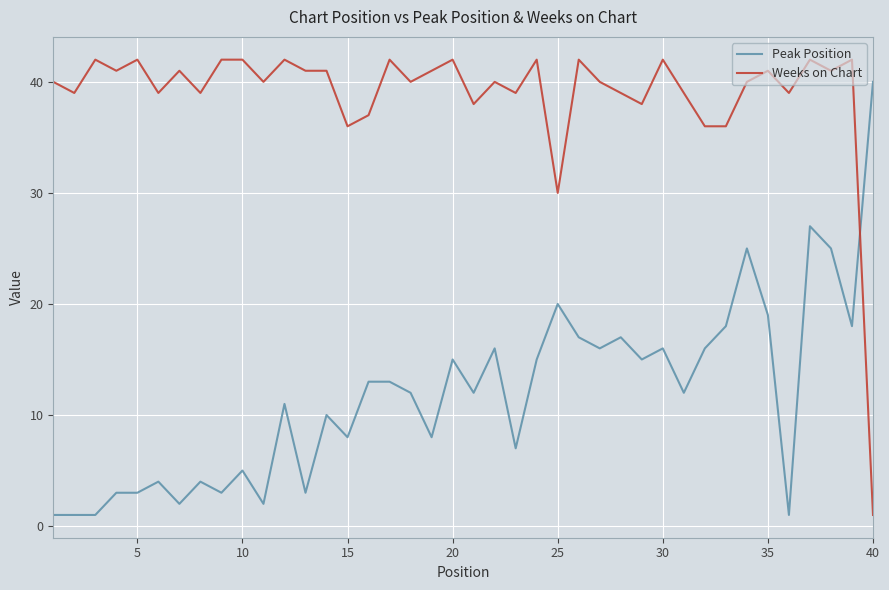

True or false: Peak Position and Weeks on Chart cross at least once.

True